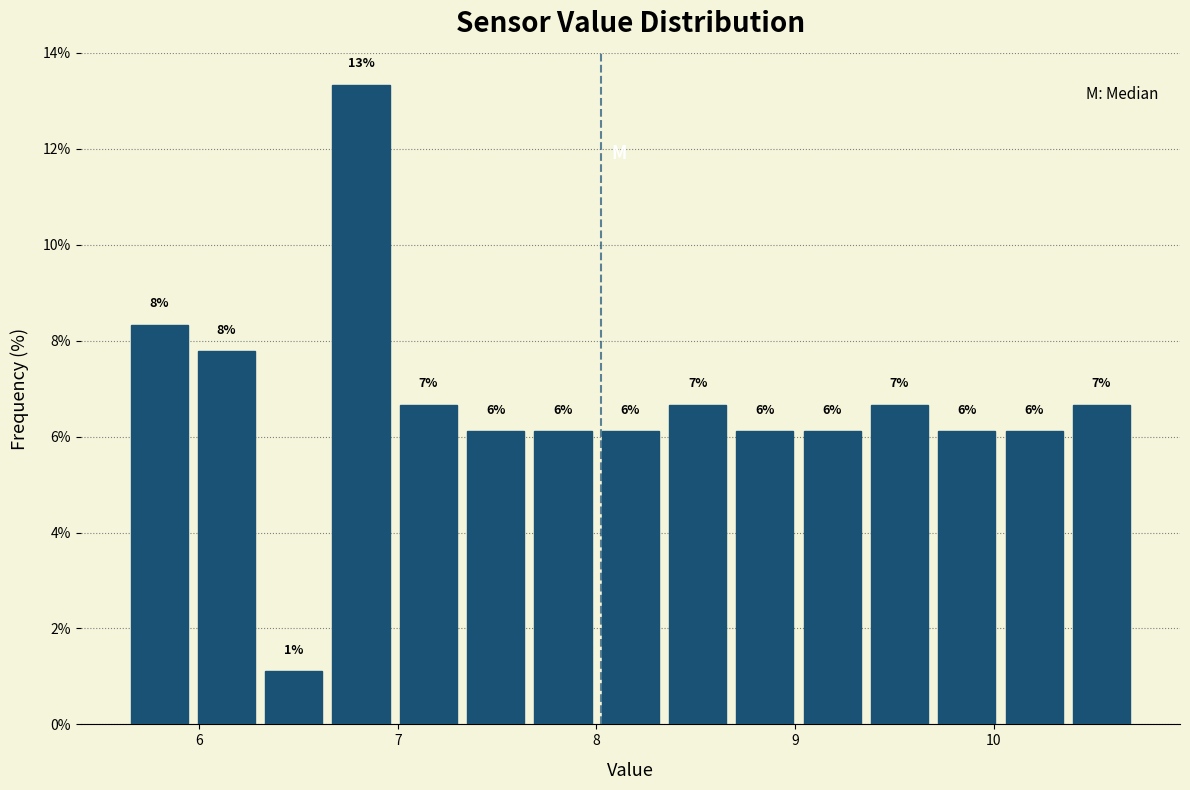

Around what value on the x-axis is the tallest bar? Give the approximate position of its centre, as read against the axis.

6.8